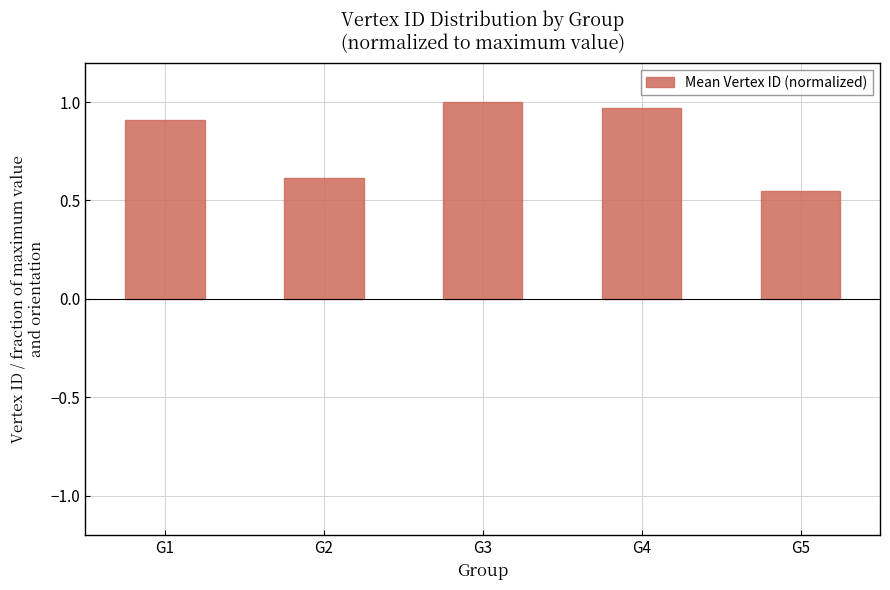

What is the value of the 1st bar from the left?

0.9